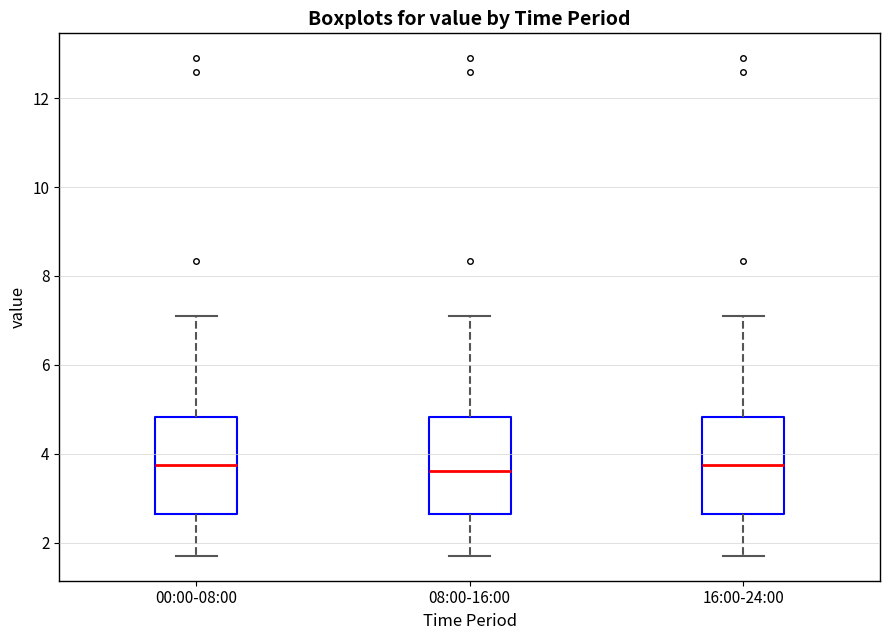

Reading left to right, read every box against the y-axis: the position of its median line, the range the box covers, and the ends of its whiskers. The values are not printed on the chart, so give them approximately, as read against the axis.

00:00-08:00: median 3.8, box 2.6 to 4.8, whiskers 1.8 to 7.2
08:00-16:00: median 3.6, box 2.6 to 4.8, whiskers 1.8 to 7.2
16:00-24:00: median 3.8, box 2.6 to 4.8, whiskers 1.8 to 7.2